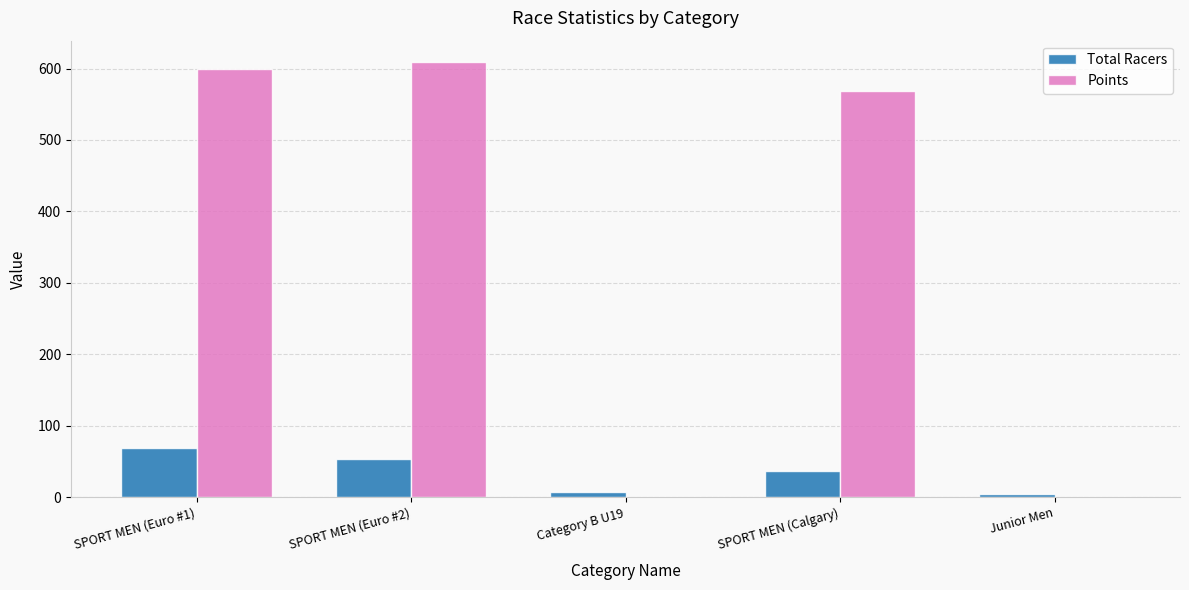

Does the chart contain stacked bars?

No